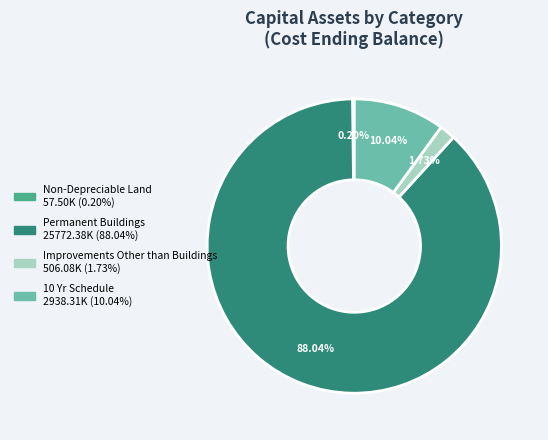

True or false: Permanent Buildings accounts for 74% of the total.

False